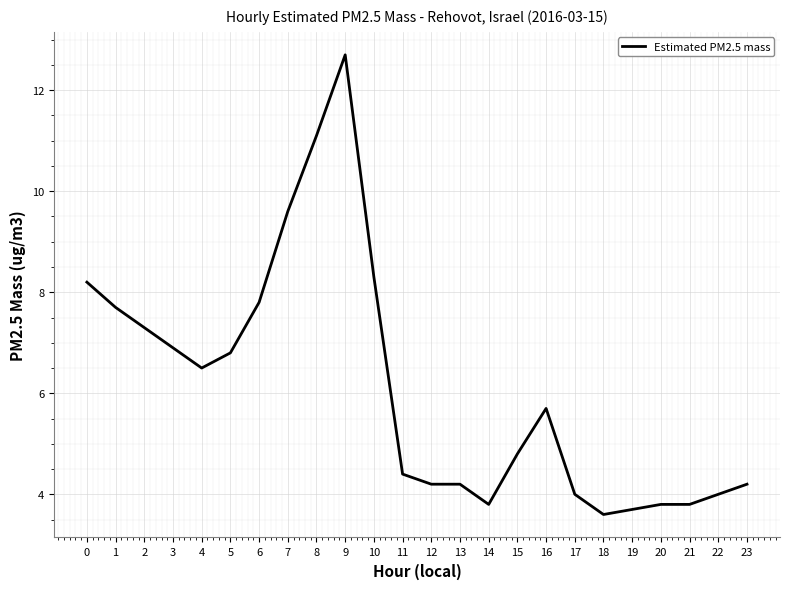

Does the chart have visible grid lines?

Yes